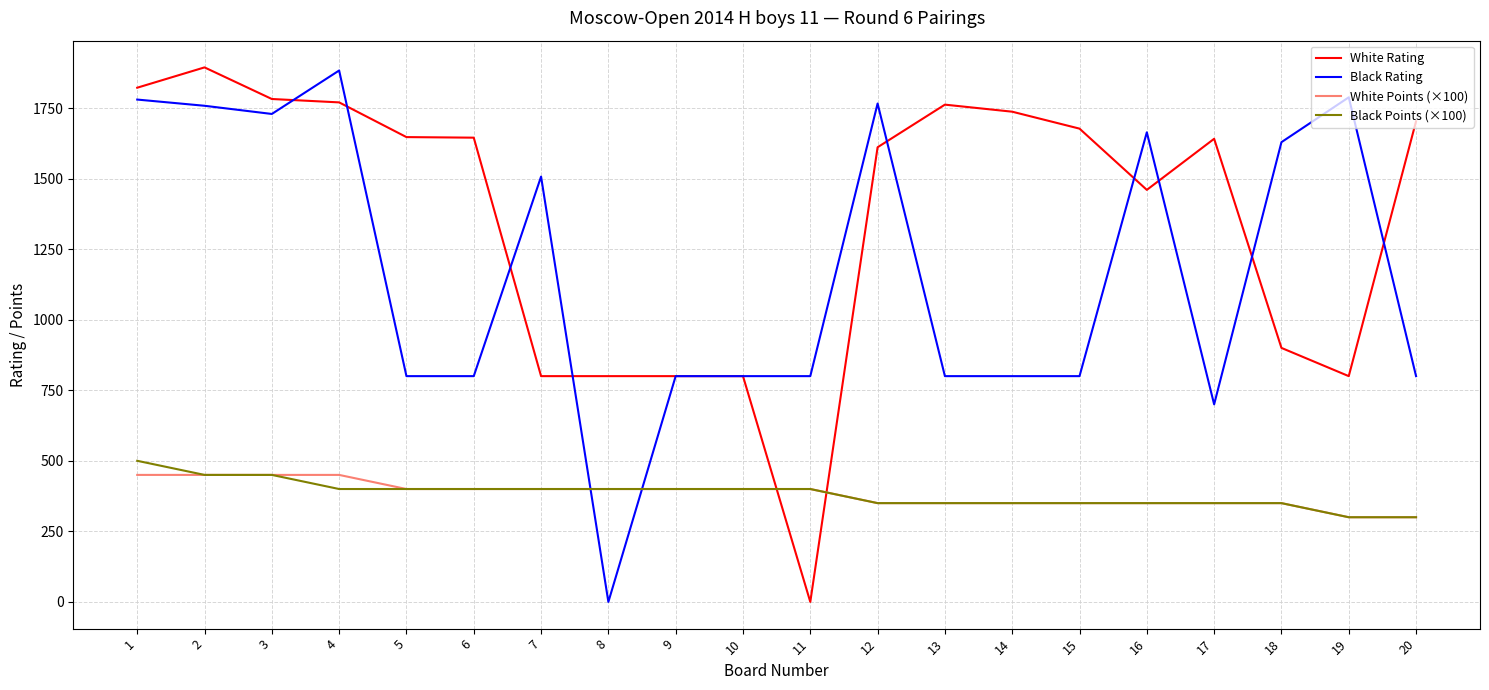

Is this an area chart (filled region under the line)?

No